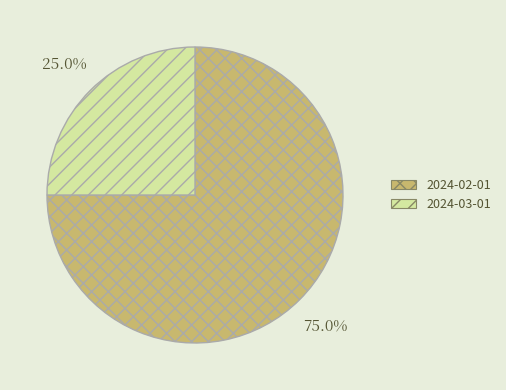

To the nearest percent, what is the average slice percentage?

50%